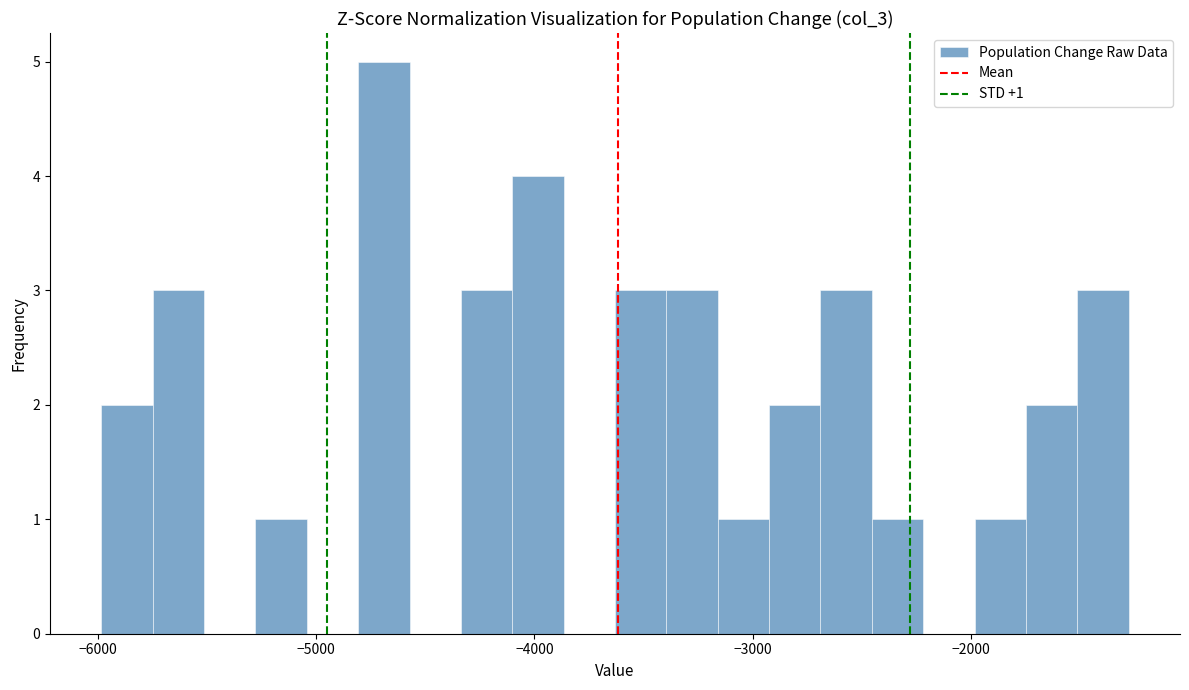

Read against the x-axis, roughly where is the centre of the tallest bar?

-4700